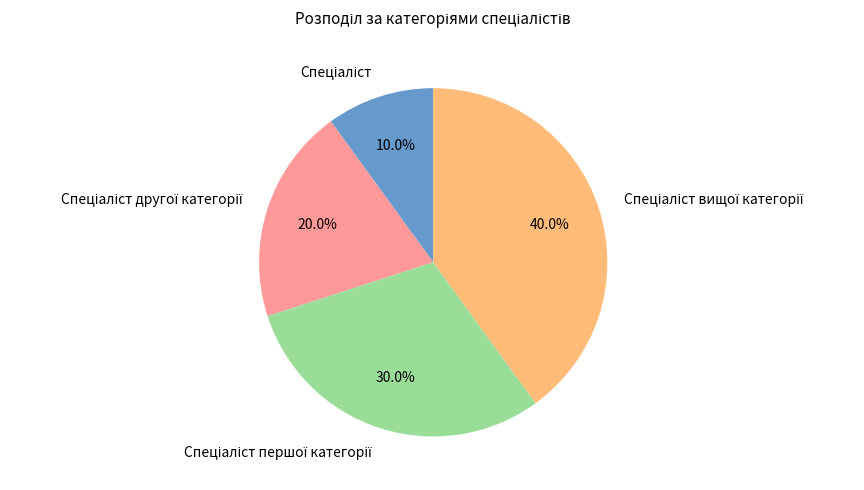

Is there any slice that represents more than half of the pie?

No